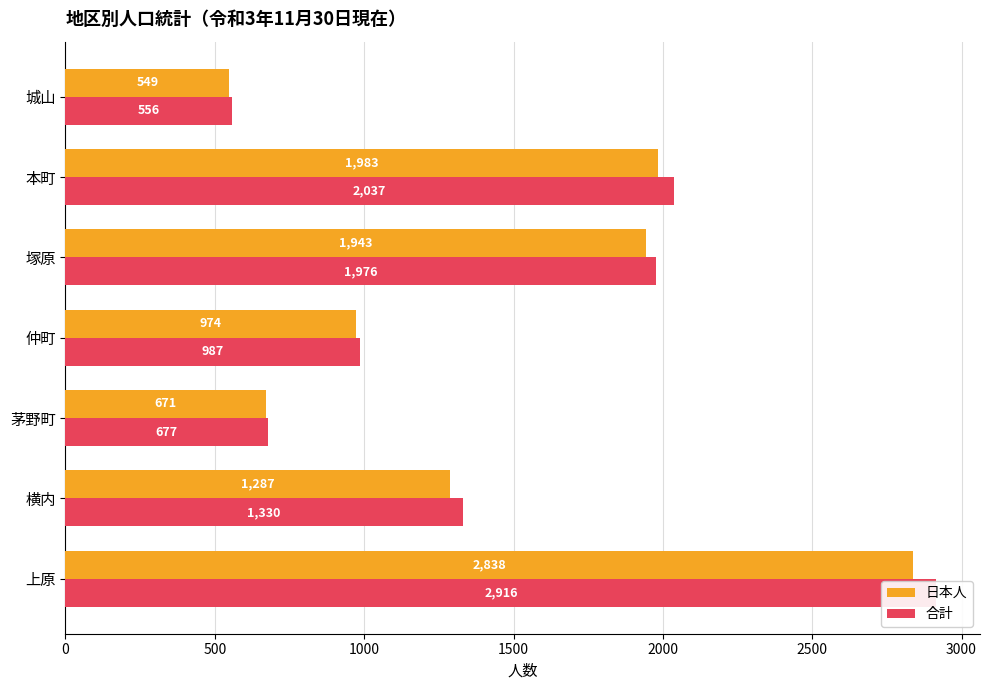

Which series has the largest total across all categories?

合計